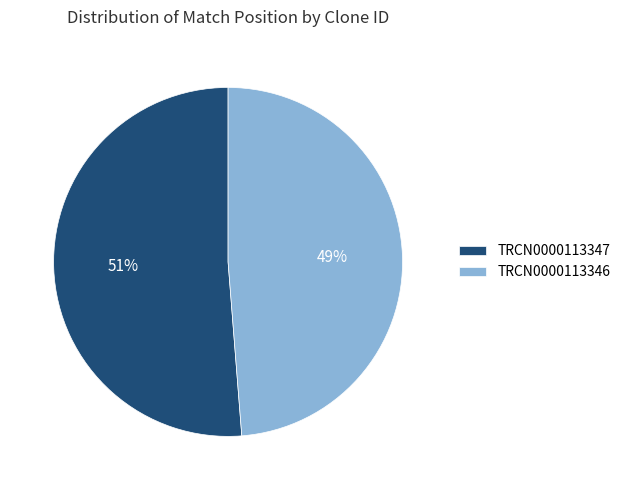

How many slices are in this pie chart?

2